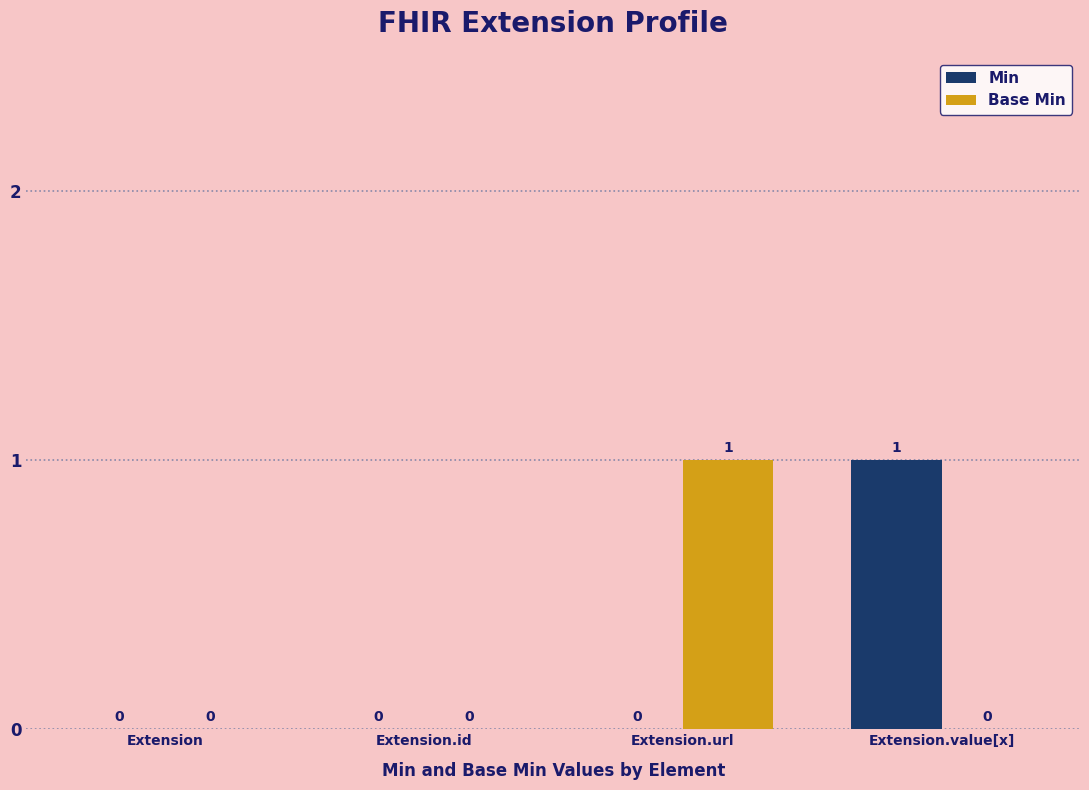

Count the number of categories in the chart.

4